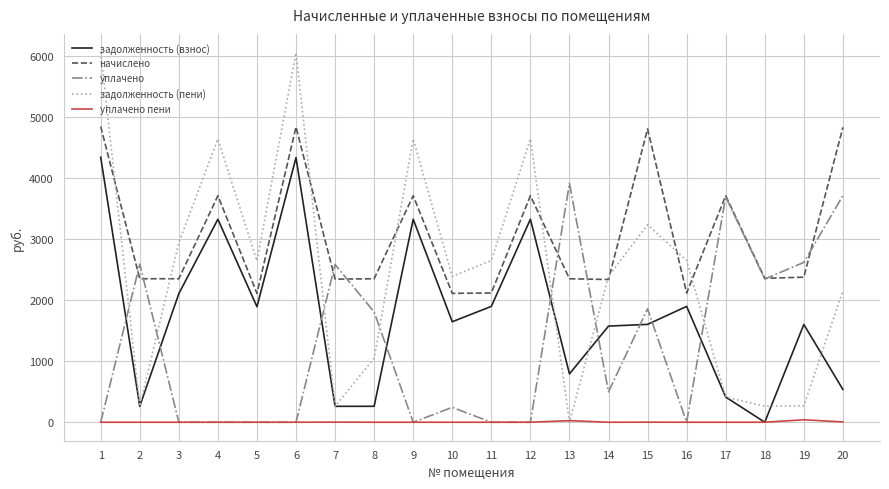

List the series in order of their peak value, lowest first.

уплачено пени, уплачено, задолженность (взнос), начислено, задолженность (пени)